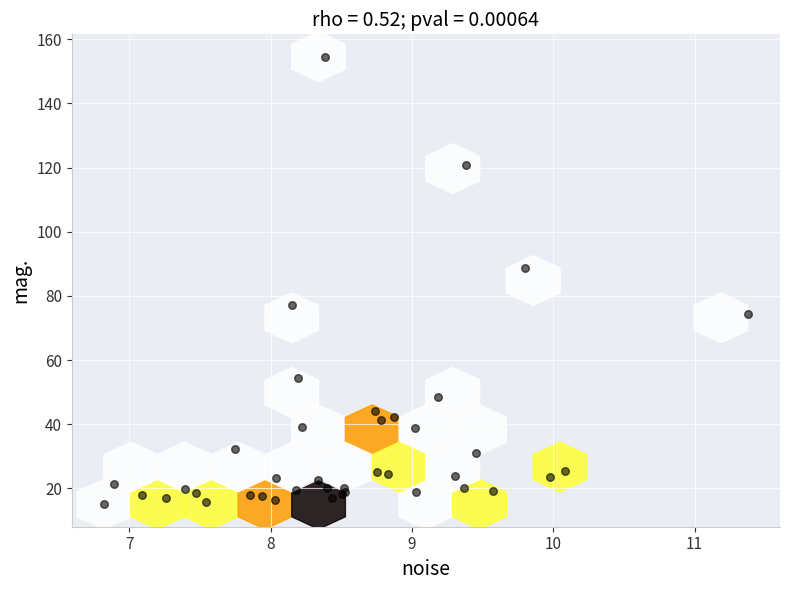

What Y value in the scatter plot is closest to 84?

88.7